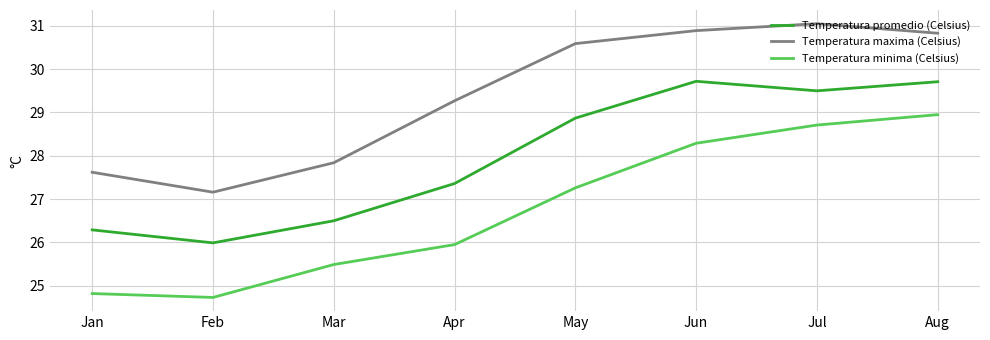

Is it true that Temperatura minima (Celsius) equals 15.5 at Mar?

False